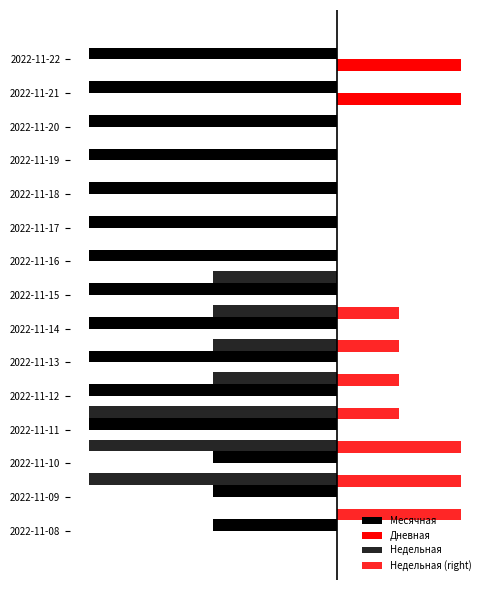

Is it true that Недельная equals 1.4 at 2022-11-09?

False